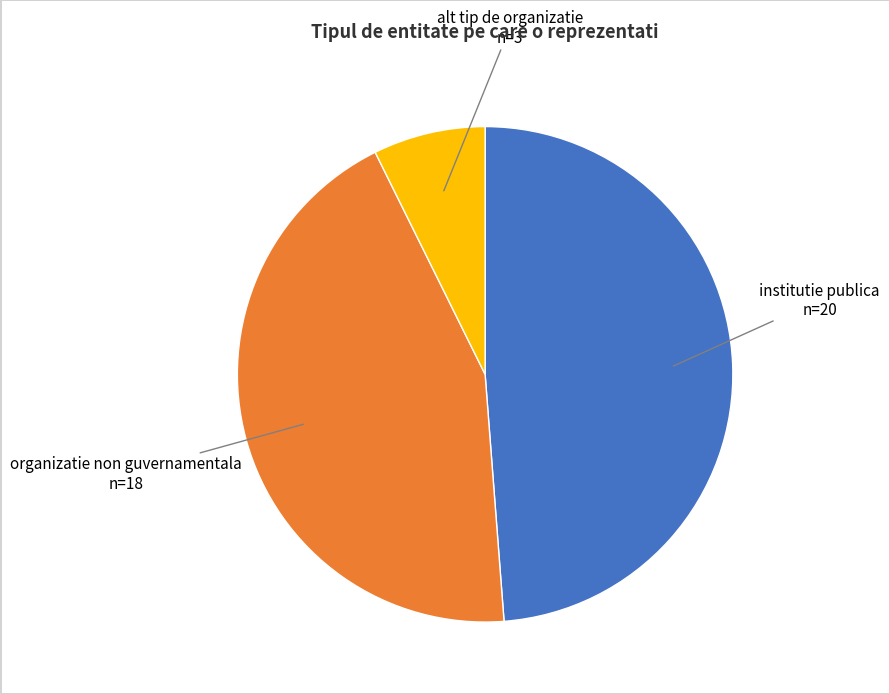

How many segments does this pie chart have?

3